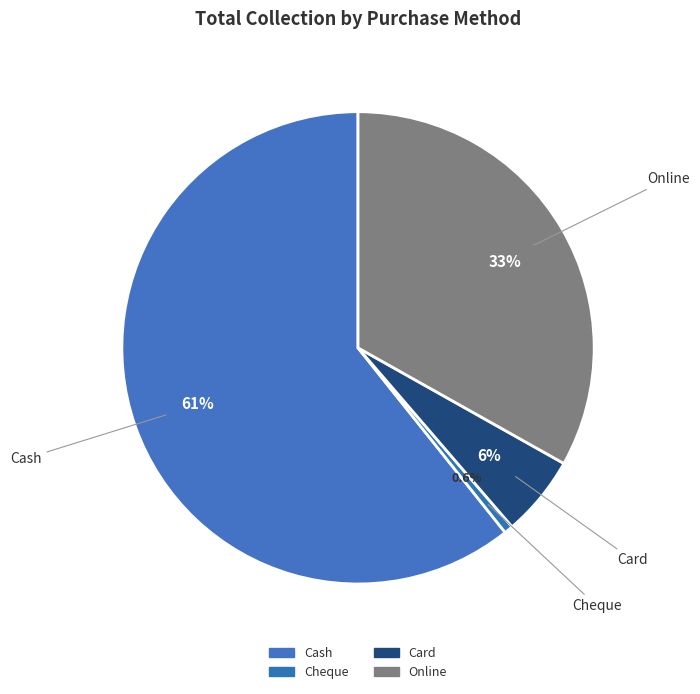

Which slice is the largest?

Cash